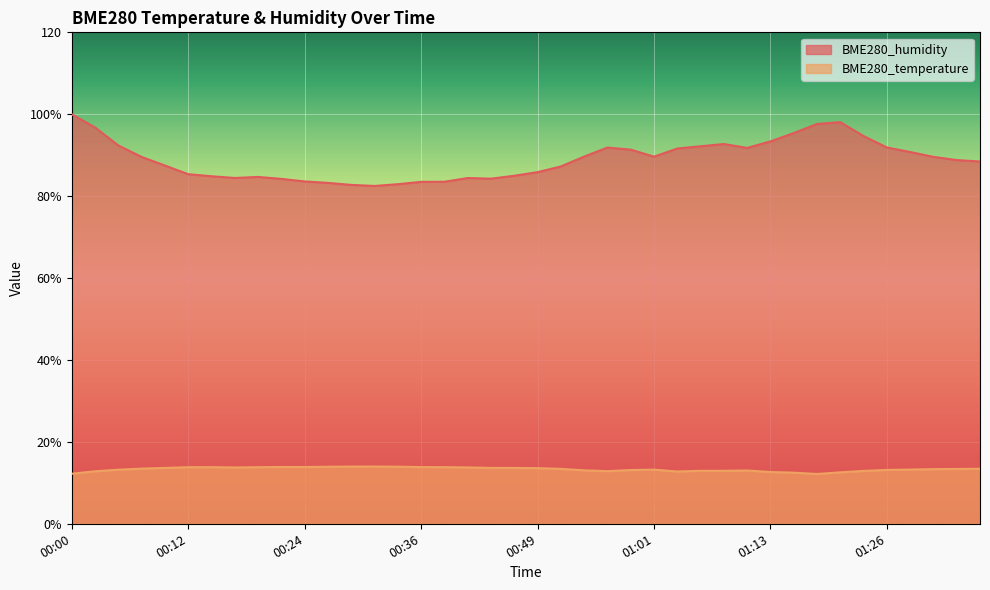

Rank the series by their maximum value, from lowest to highest.

BME280_temperature, BME280_humidity